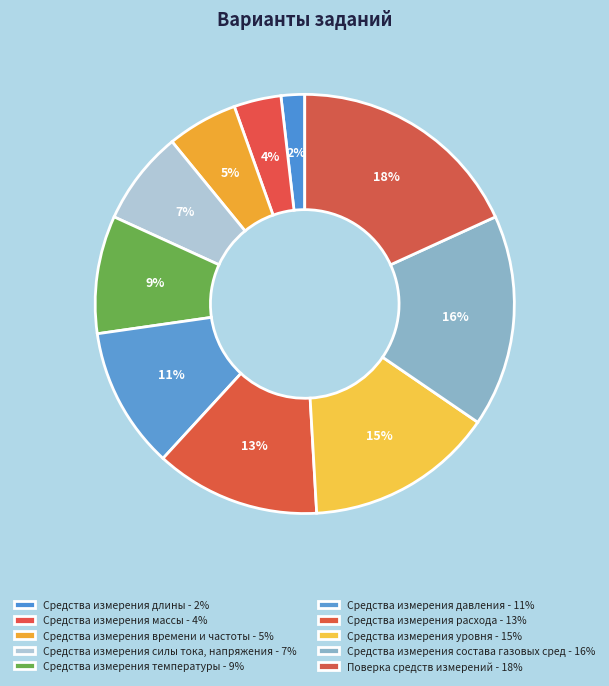

How many slices are in this pie chart?

10